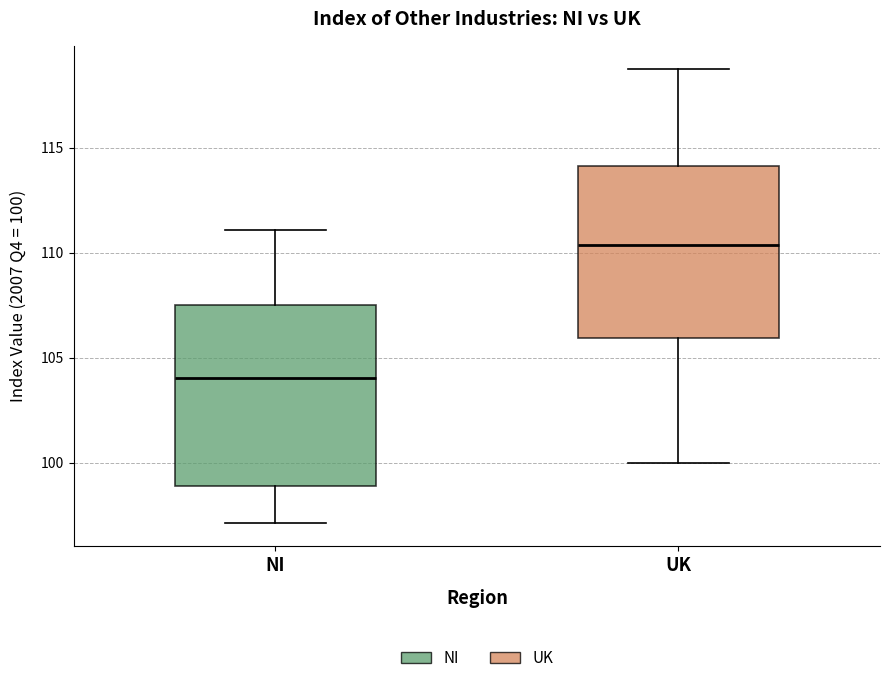

Reading left to right, transcribe this box plot: for each box, give where its median line is, the range the box spans, and where its two whiskers end, as read against the y-axis. The values are not printed on the chart, so give them approximately, as read against the axis.

NI: median 104.0, box 99.0 to 107.5, whiskers 97.0 to 111.0
UK: median 110.5, box 106.0 to 114.0, whiskers 100.0 to 119.0